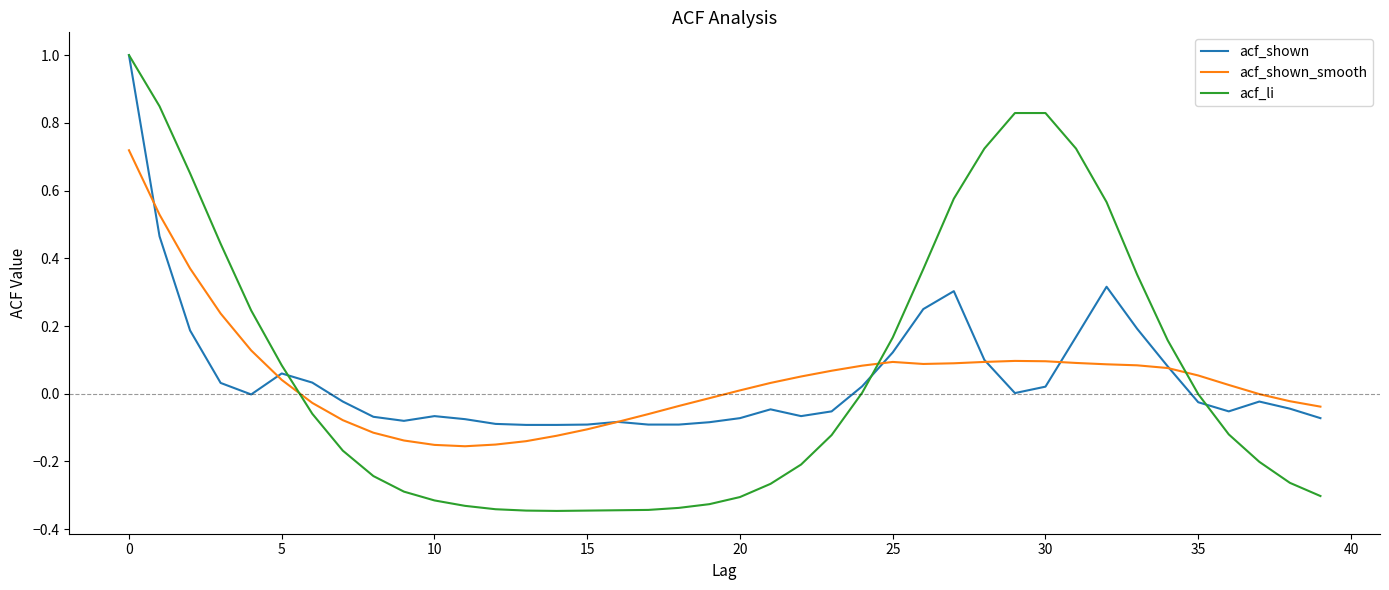

What is the maximum value shown in the chart?

1.0